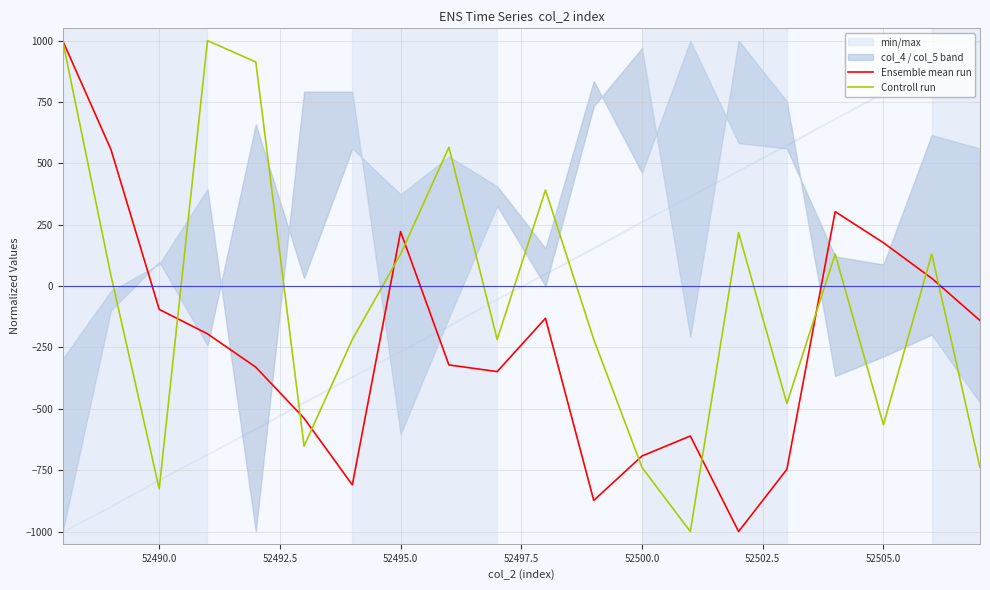

What is the maximum value for Controll run?

1000.0